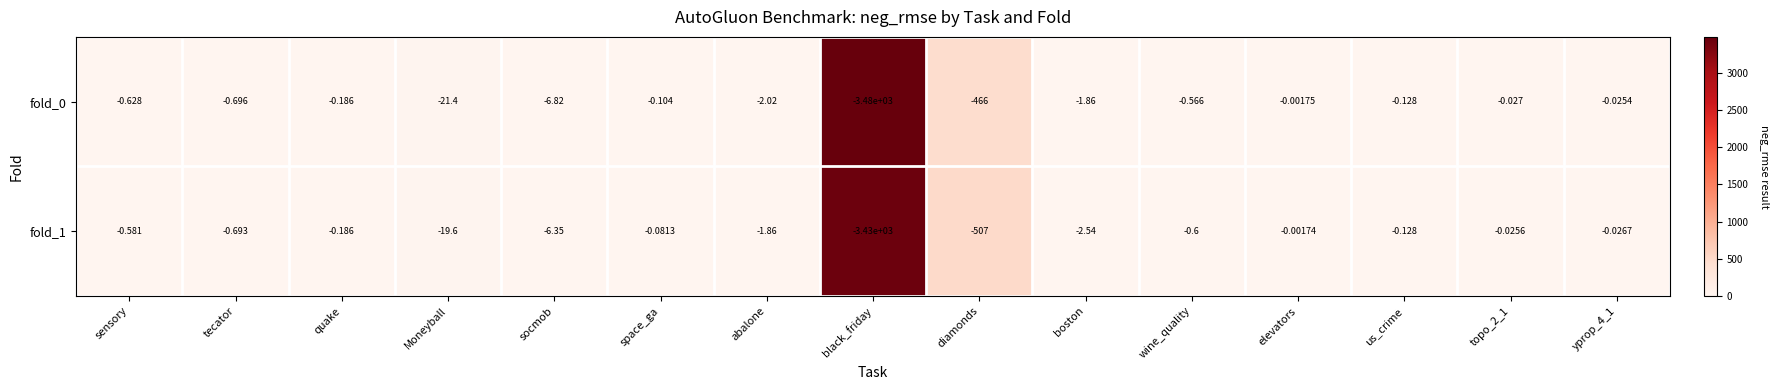

At which category is the sum across all series the highest?

elevators